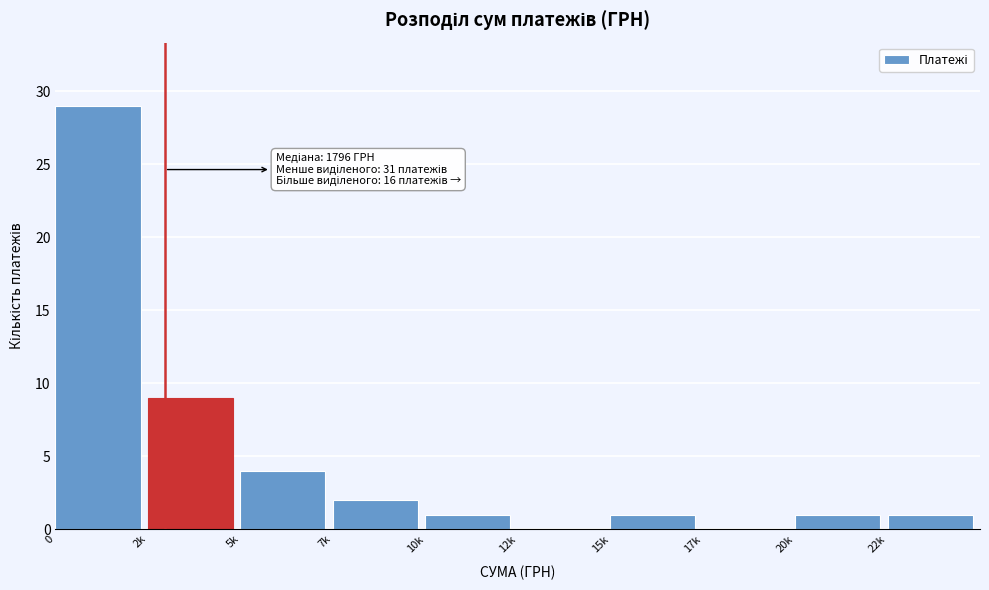

Reading right to left, transcribe all the data shown in this chart.

22k=1	20k=1	17k=0	15k=1	12k=0	10k=1	7k=2	5k=4	2k=9	0=29